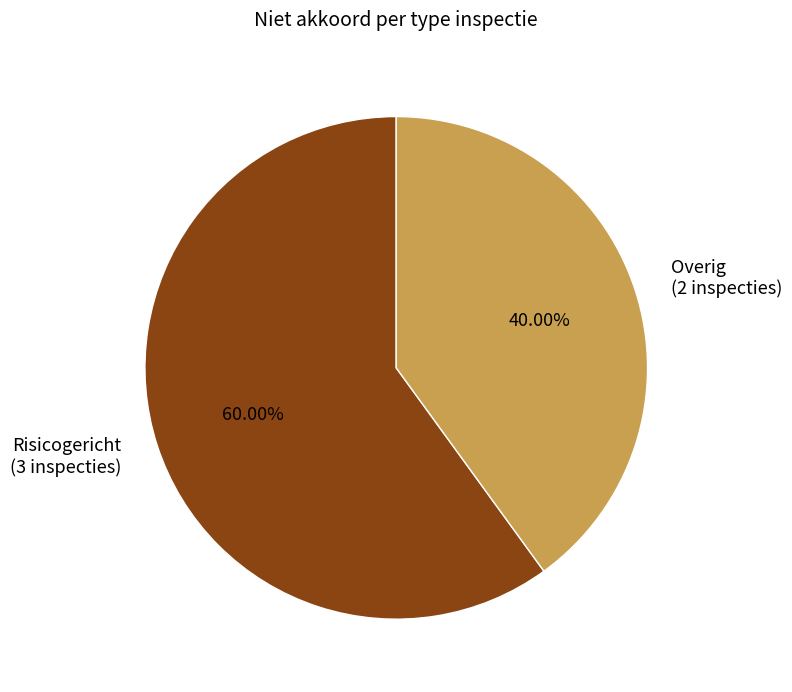

Which slice represents more than half of the pie?

Risicogericht